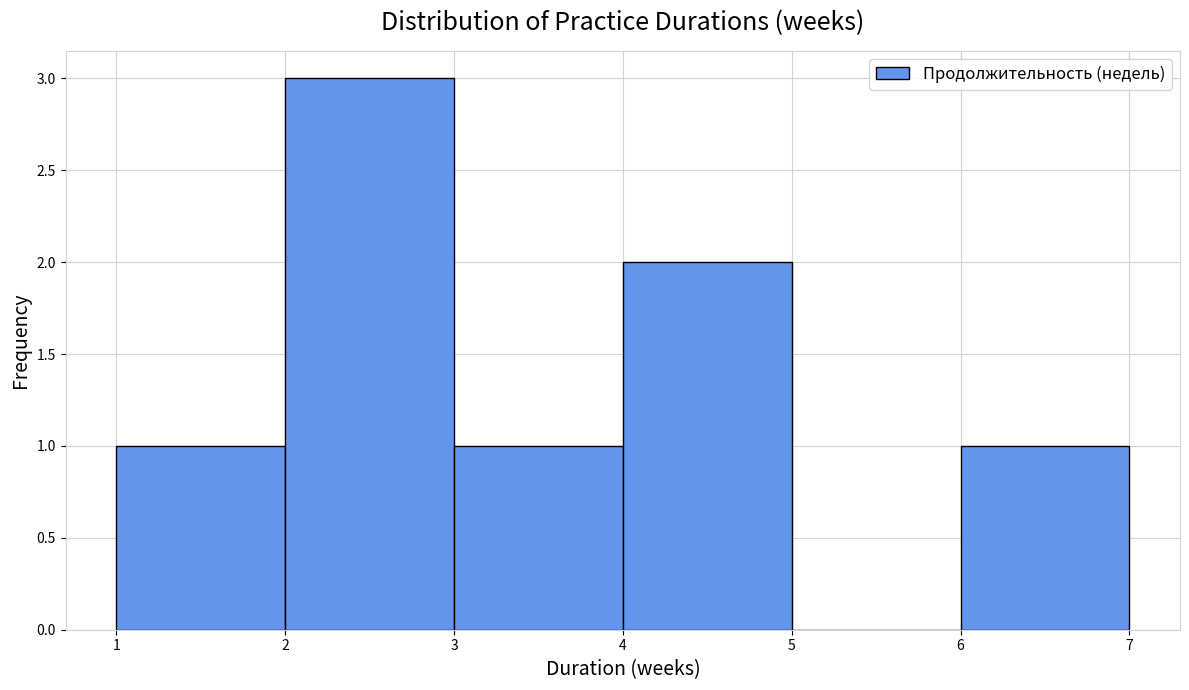

How tall is the bar that spans 2 to 3 on the x-axis? The values are not printed on the chart, so give them approximately, as read against the axis.

3